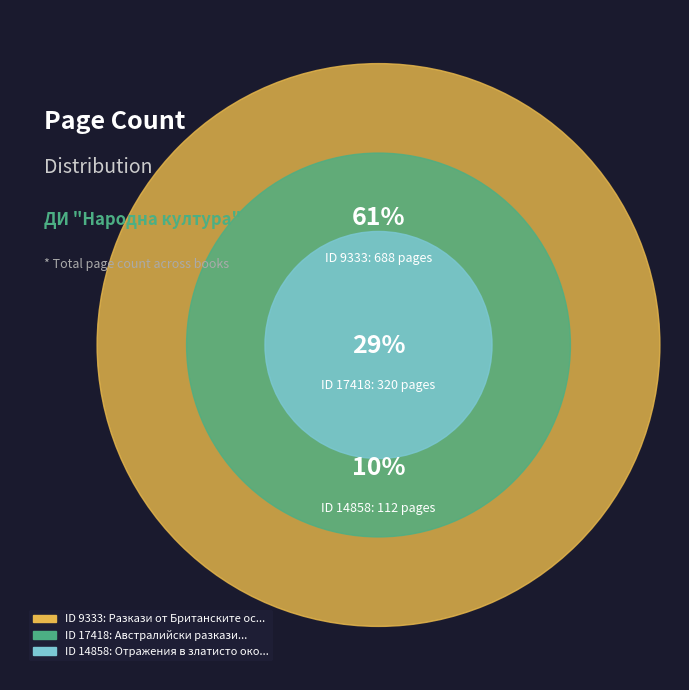

Count the number of slices in the pie.

3